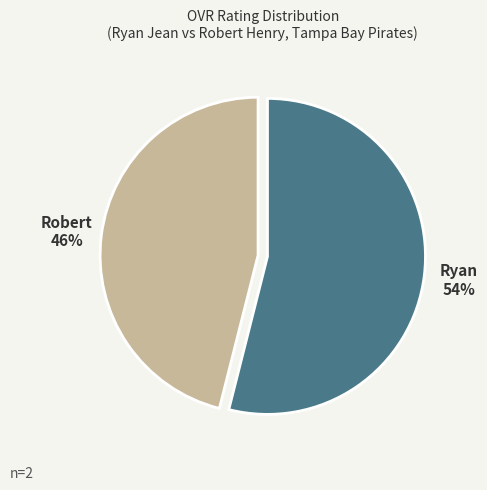

Does Ryan account for over 50% of the chart?

Yes